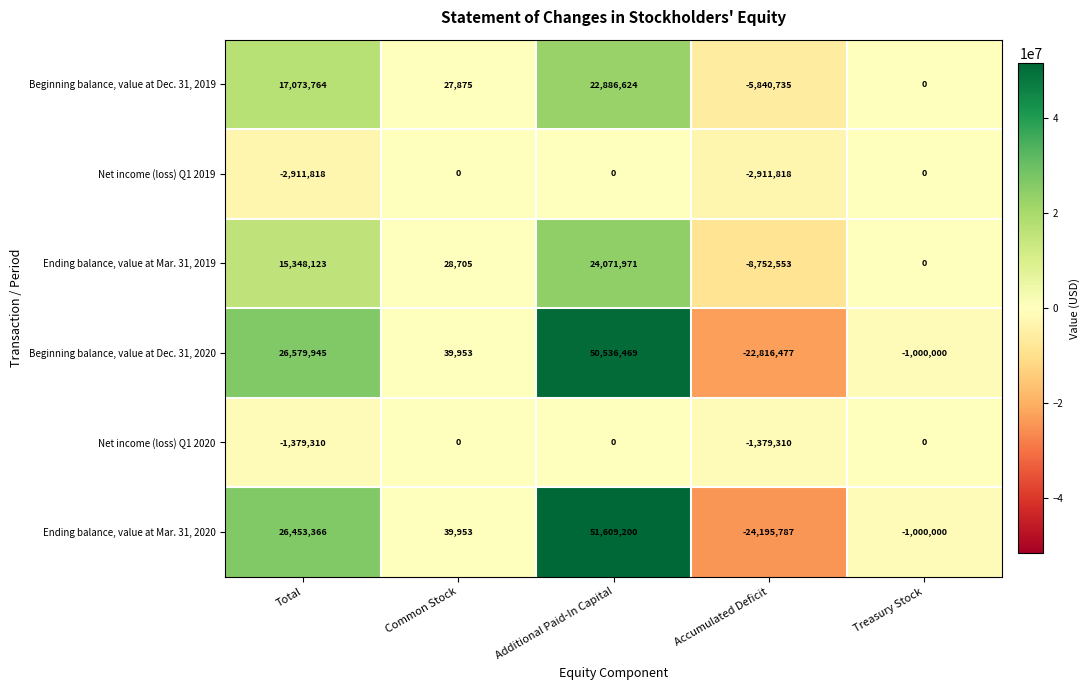

Reading left to right, transcribe all the data shown in this chart.

Beginning balance, value at Dec. 31, 2019: Total=17073764	Common Stock=27875	Additional Paid-In Capital=22886624	Accumulated Deficit=-5840735	Treasury Stock=0
Net income (loss) Q1 2019: Total=-2911818	Common Stock=0	Additional Paid-In Capital=0	Accumulated Deficit=-2911818	Treasury Stock=0
Ending balance, value at Mar. 31, 2019: Total=15348123	Common Stock=28705	Additional Paid-In Capital=24071971	Accumulated Deficit=-8752553	Treasury Stock=0
Beginning balance, value at Dec. 31, 2020: Total=26579945	Common Stock=39953	Additional Paid-In Capital=50536469	Accumulated Deficit=-22816477	Treasury Stock=-1000000
Net income (loss) Q1 2020: Total=-1379310	Common Stock=0	Additional Paid-In Capital=0	Accumulated Deficit=-1379310	Treasury Stock=0
Ending balance, value at Mar. 31, 2020: Total=26453366	Common Stock=39953	Additional Paid-In Capital=51609200	Accumulated Deficit=-24195787	Treasury Stock=-1000000